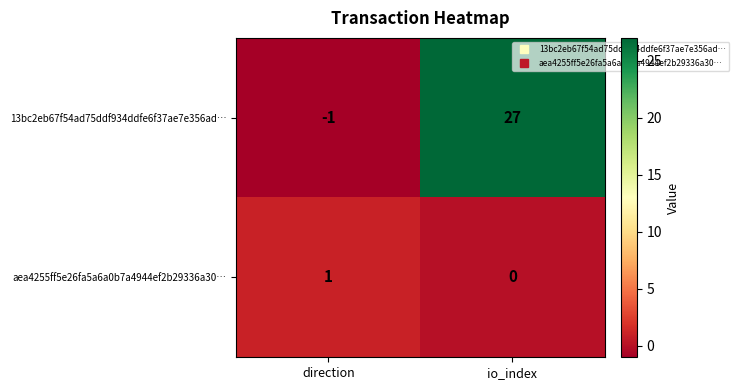

Count the number of categories in the chart.

2